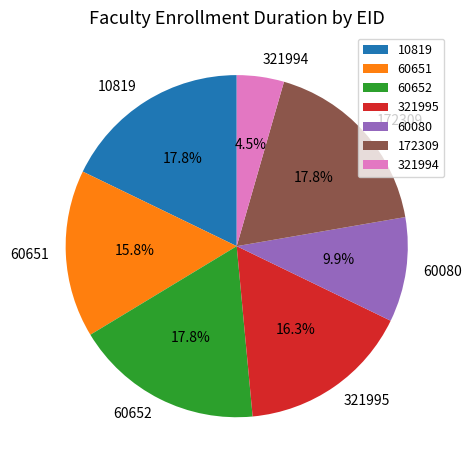

Does 172309 account for over 50% of the chart?

No